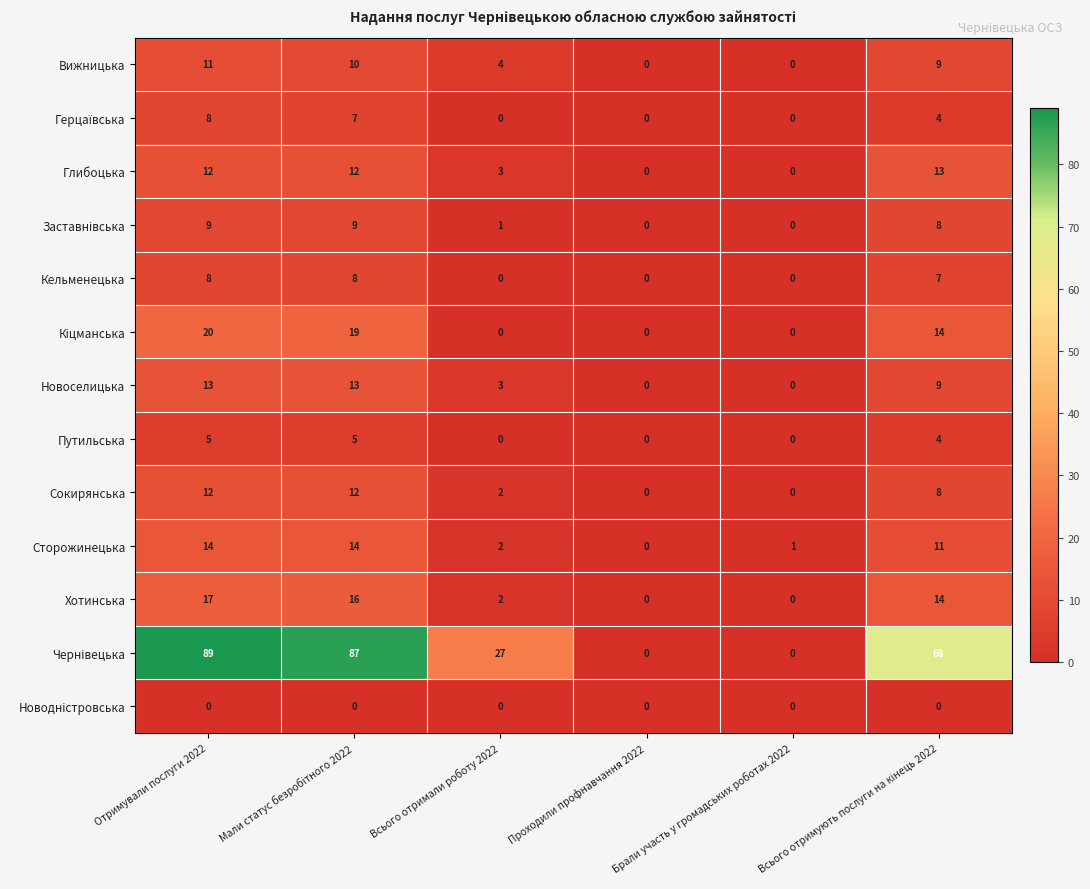

Between Проходили профнавчання 2022 and Брали участь у громадських роботах 2022, which series saw the biggest shift?

Сторожинецька